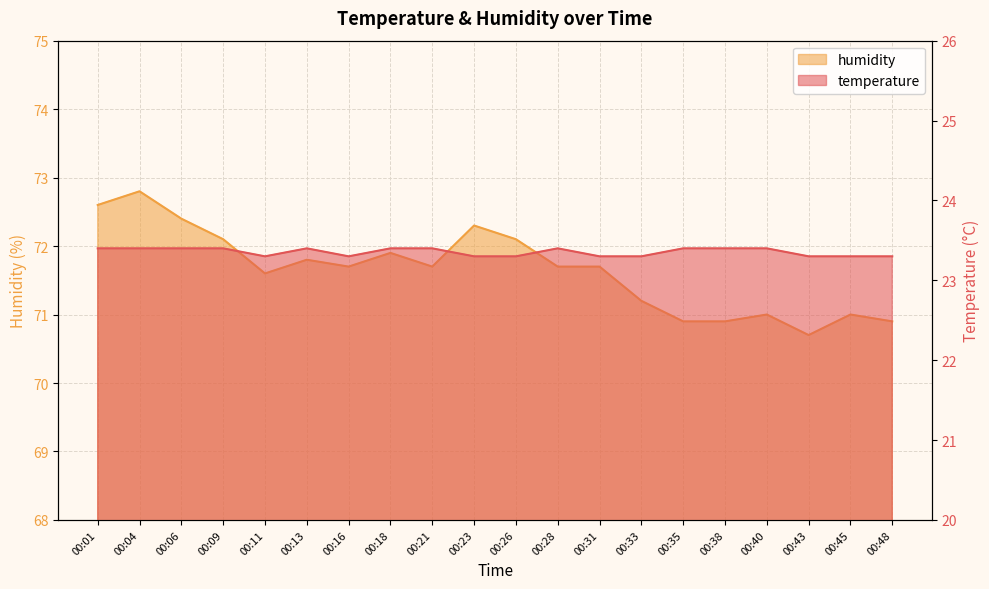

How many interior local peaks does the humidity series have?

6